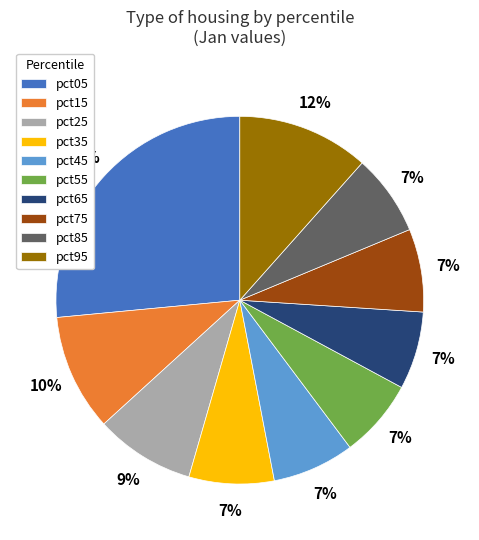

Combined, do pct95 and pct65 account for over 50%?

No